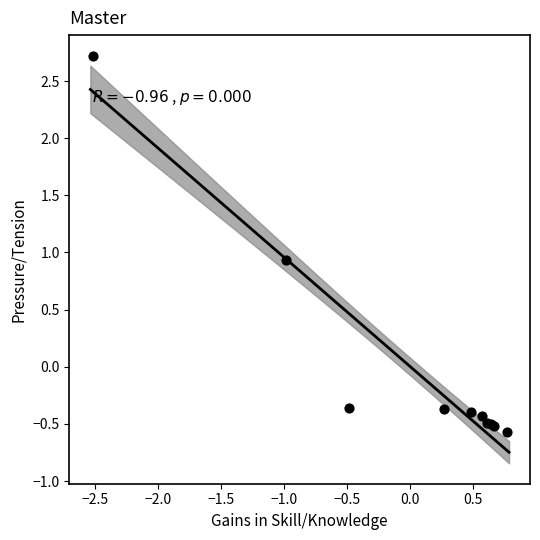

What Y value in the scatter plot is closest to 1?

0.9